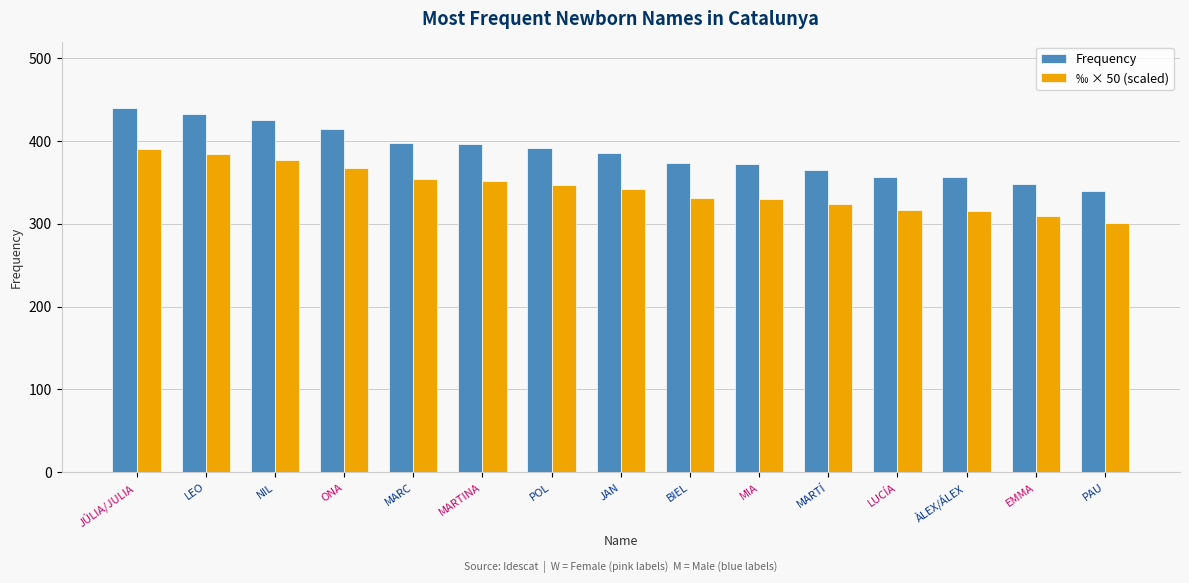

Is the value of ‰ × 50 (scaled) at PAU greater than the value of Frequency at NIL?

No